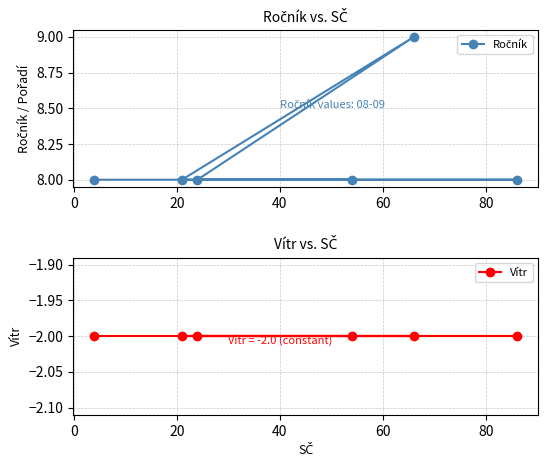

Reading left to right, what are all the values shown in this chart?

Ročník: 8	8	8	9	8	8
Vítr: -2	-2	-2	-2	-2	-2